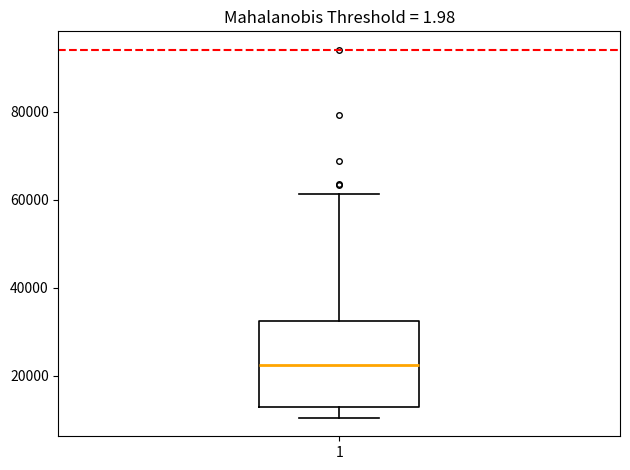

Transcribe this box plot: give where the median line is, the range the box spans, and where the two whiskers end, as read against the y-axis. The values are not printed on the chart, so give them approximately, as read against the axis.

median 22000, box 14000 to 32000, whiskers 10000 to 62000